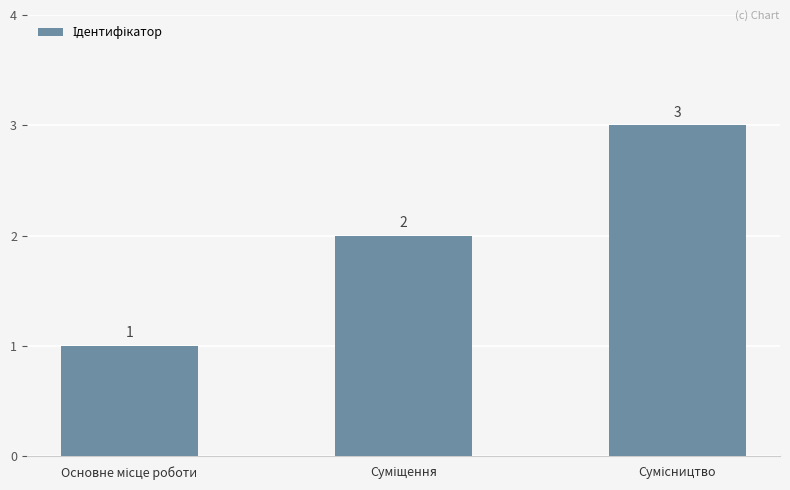

What is the sum of all values?

6